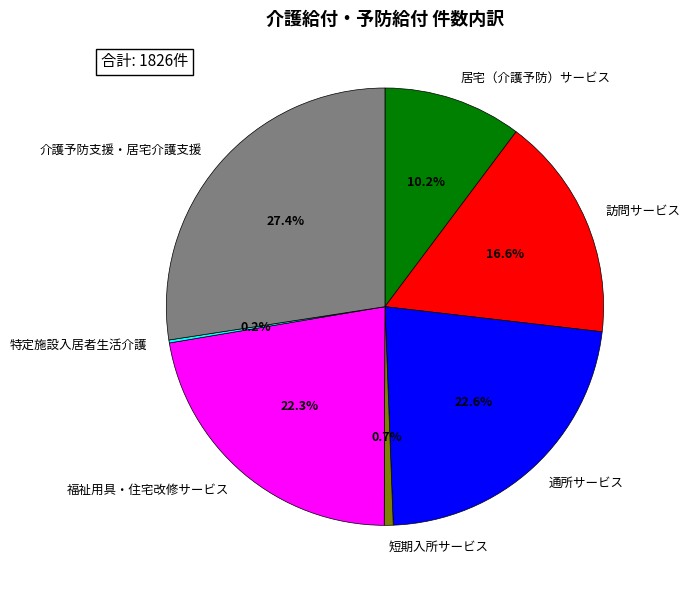

To the nearest percent, what is the difference between the 通所サービス and 居宅（介護予防）サービス slice percentages?

12%